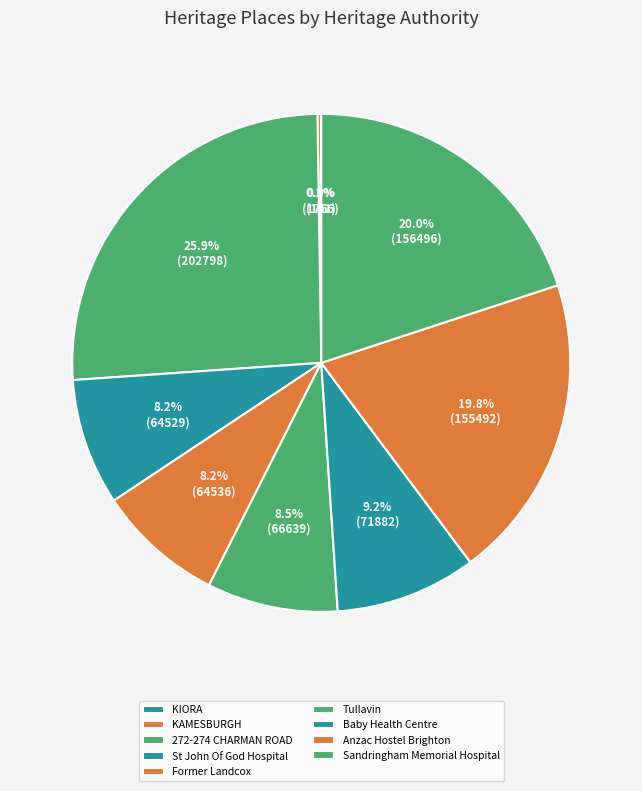

What is the largest slice in the pie chart?

272-274 CHARMAN ROAD